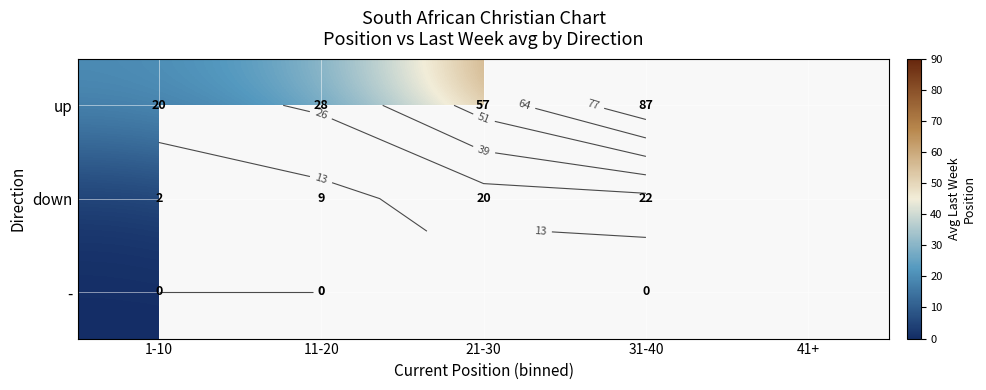

Read the down value at 1-10.

2.2